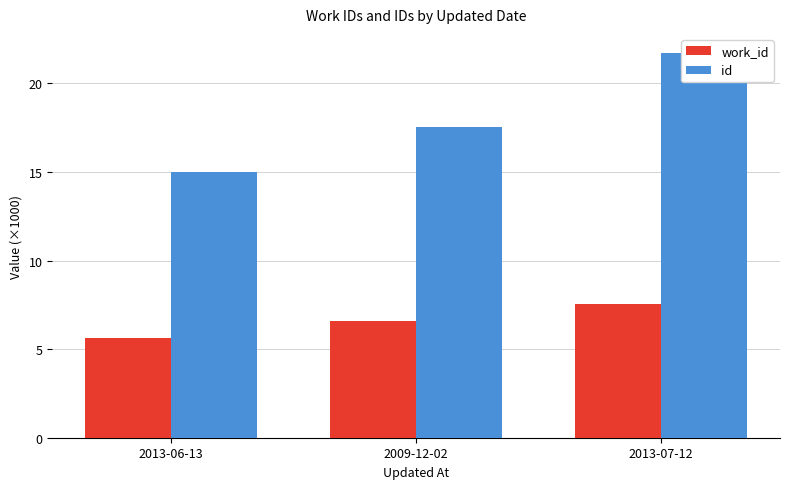

At how many categories does at least one series exceed 5?

3